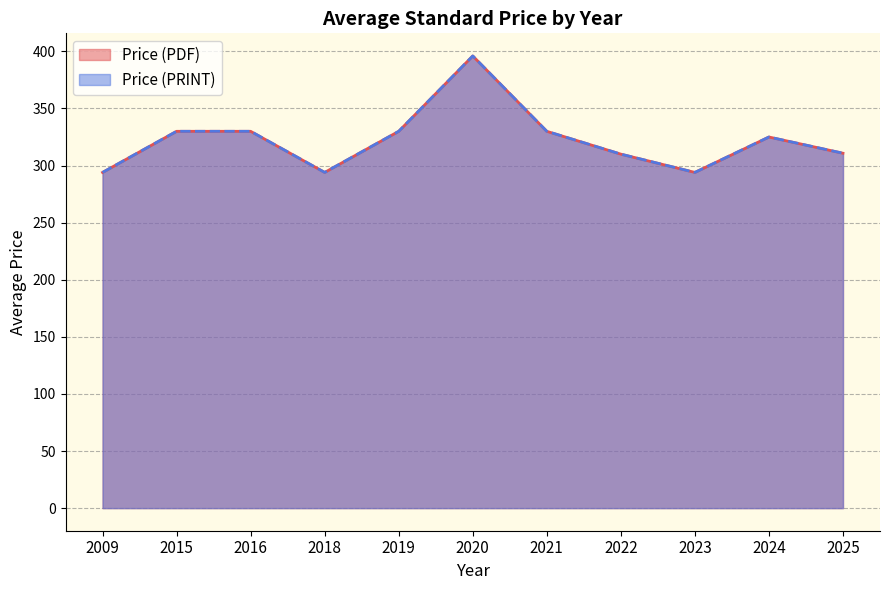

Does the chart have visible grid lines?

Yes